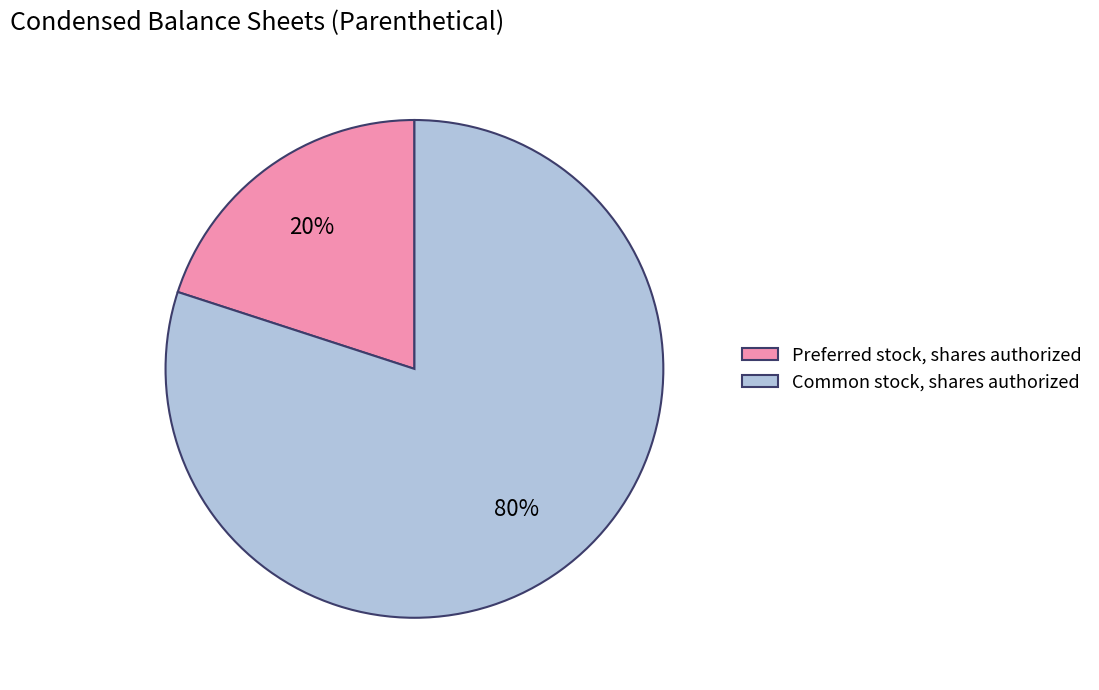

To the nearest percent, what is the combined percentage of Preferred stock, shares authorized and Common stock, shares authorized?

100%